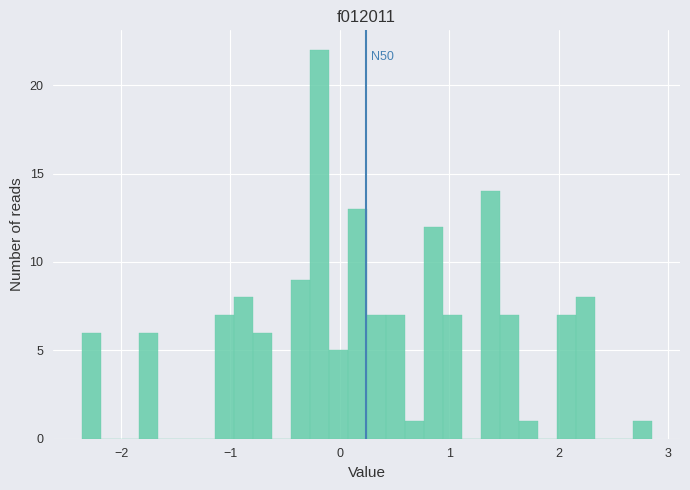

Around what value on the x-axis is the tallest bar? Give the approximate position of its centre, as read against the axis.

-0.2